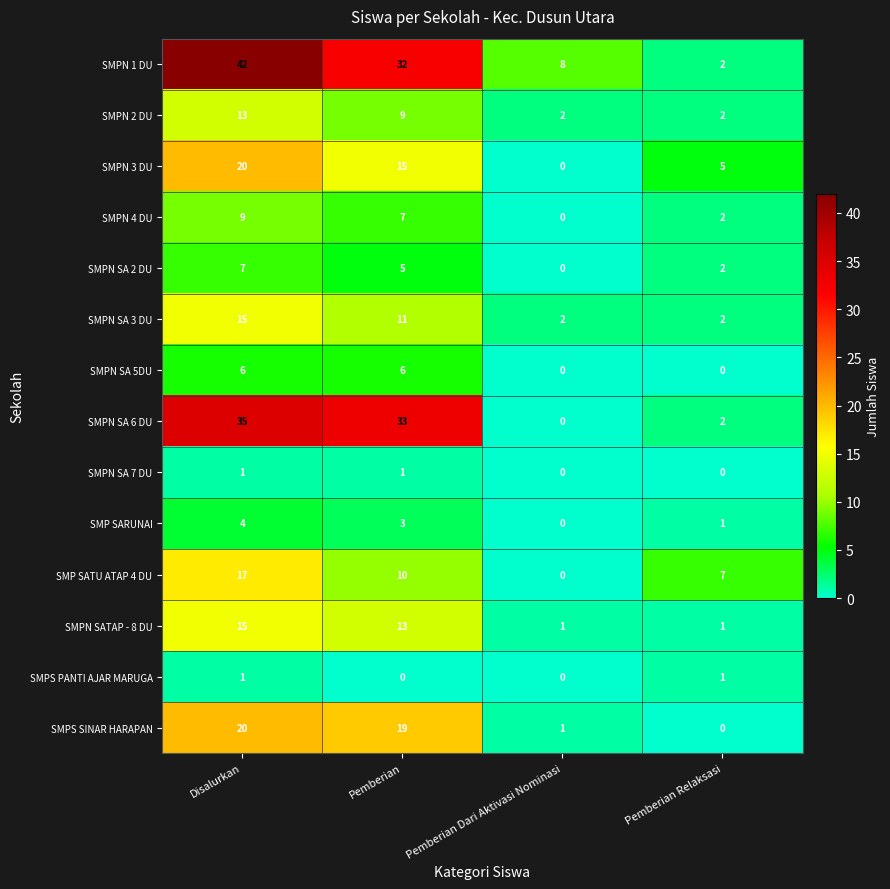

True or false: SMP SARUNAI has a value of 4 at Disalurkan.

True